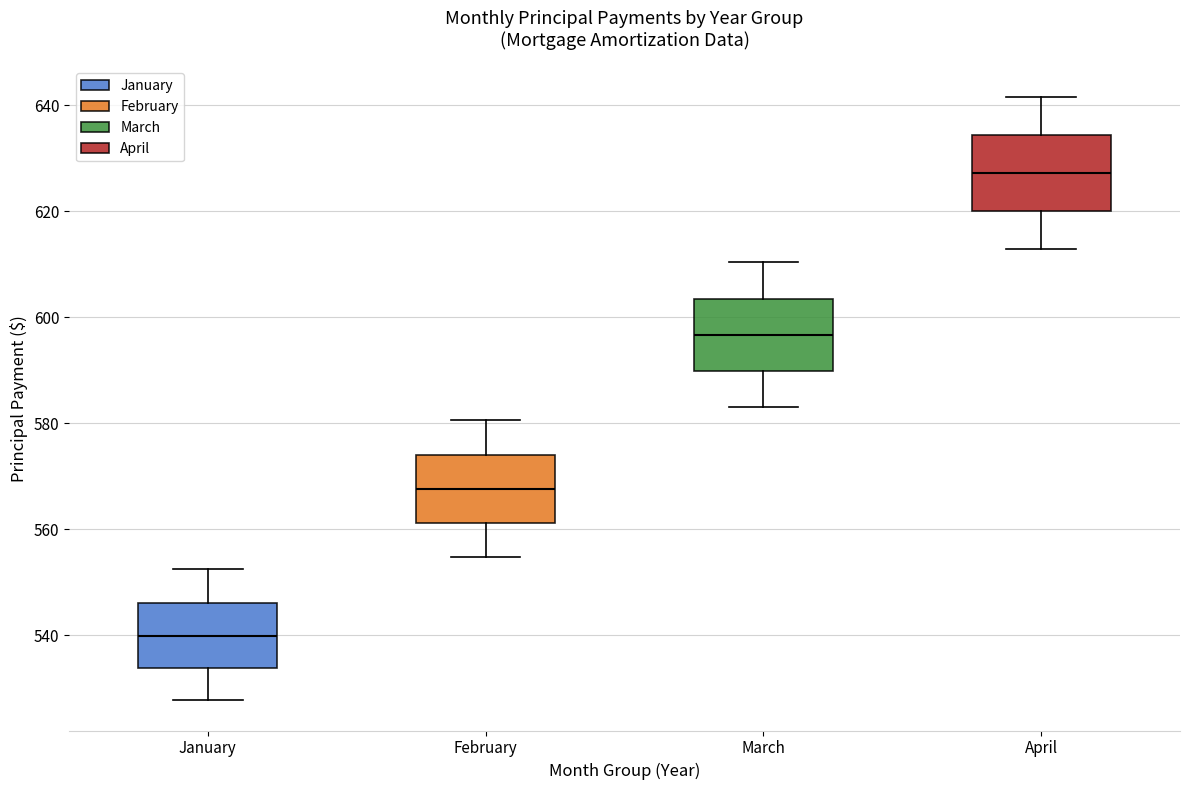

Which box's median line is the lowest?

January